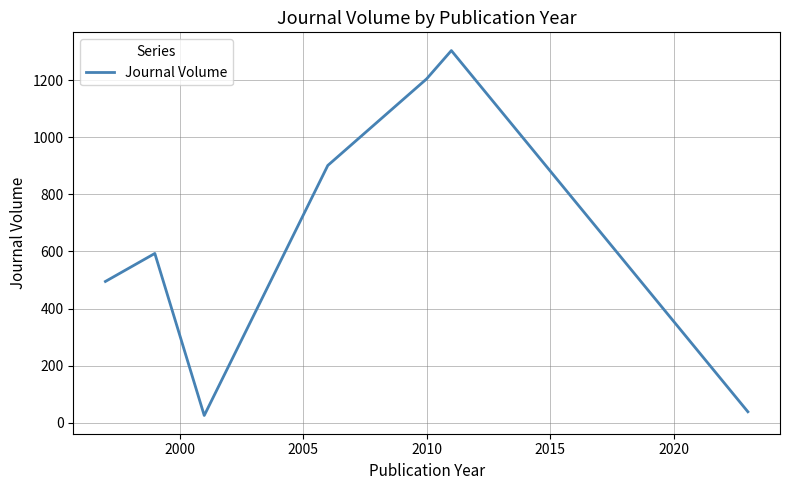

What is the greatest value displayed?

1303